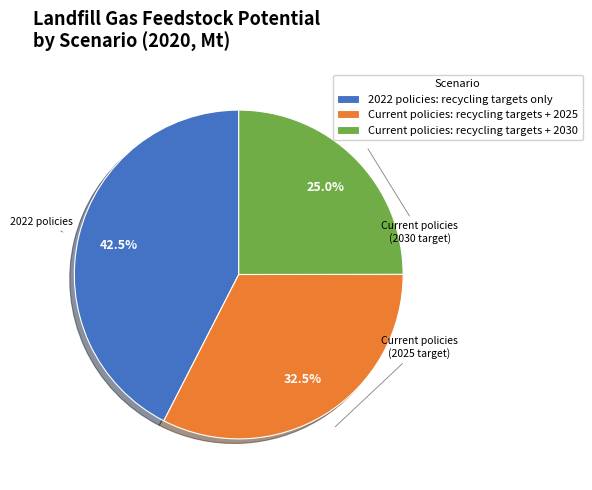

Is 2022 policies: recycling targets only the majority of the pie?

No